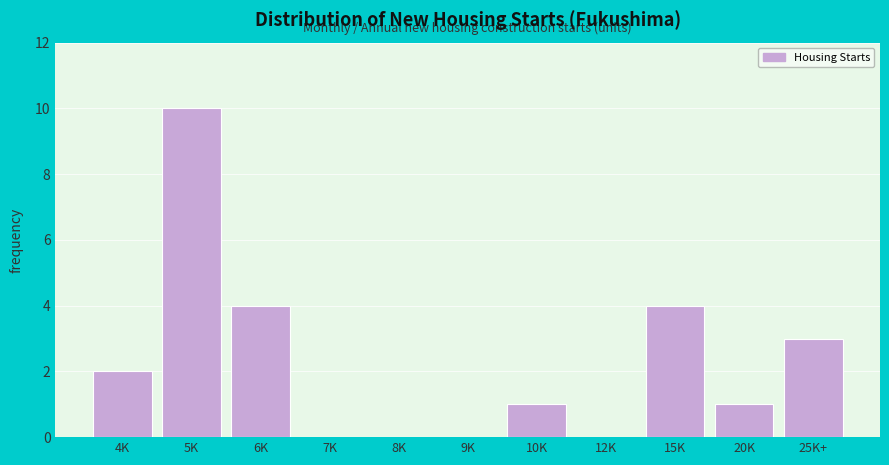

Reading right to left, list all the values displayed in this chart.

25K+=3	20K=1	15K=4	12K=0	10K=1	9K=0	8K=0	7K=0	6K=4	5K=10	4K=2